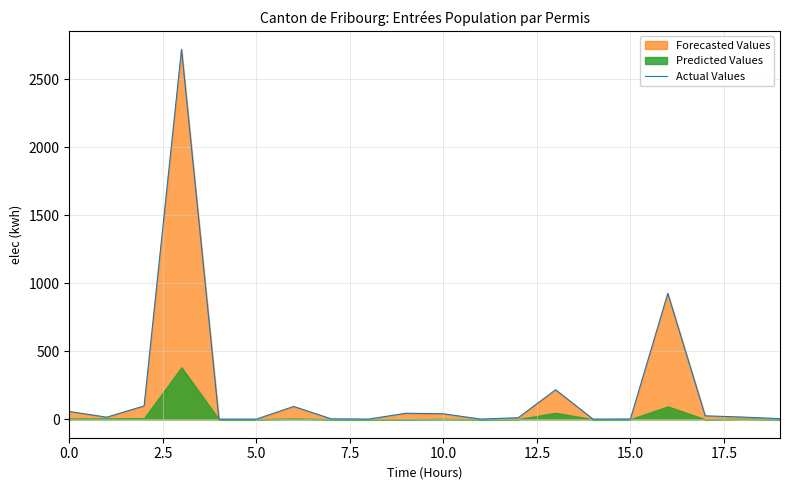

What is the highest value of the Actual Values series?

2721